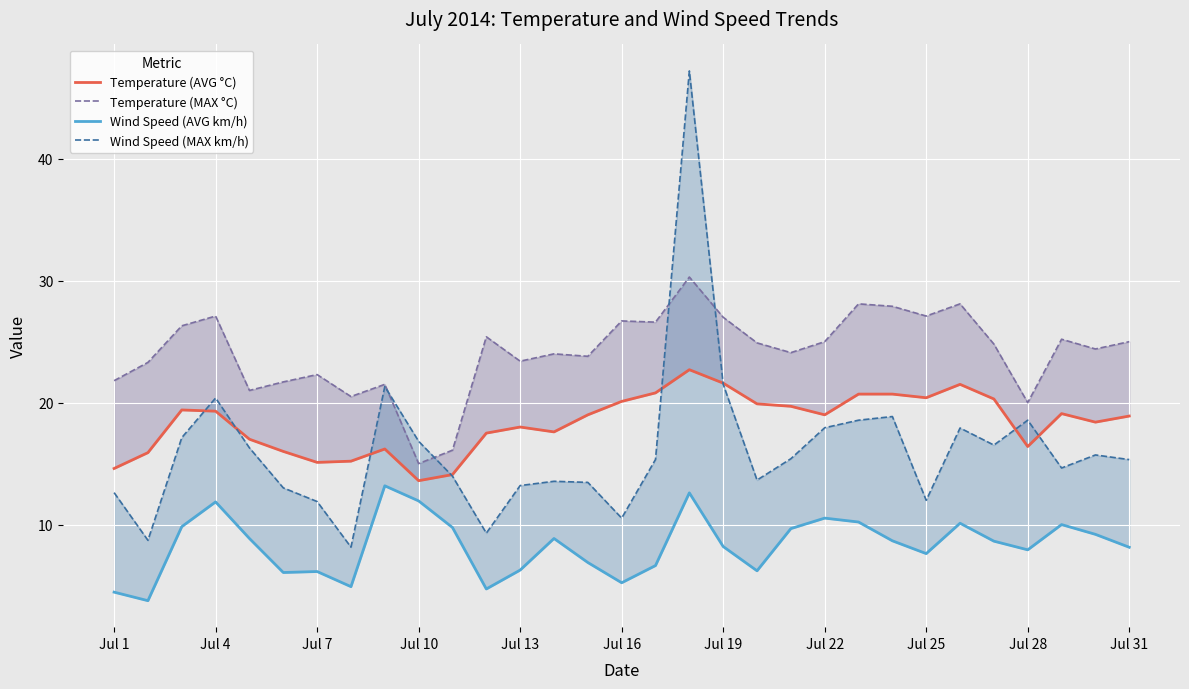

What is the spread (max minus min) of values at 14?

16.9